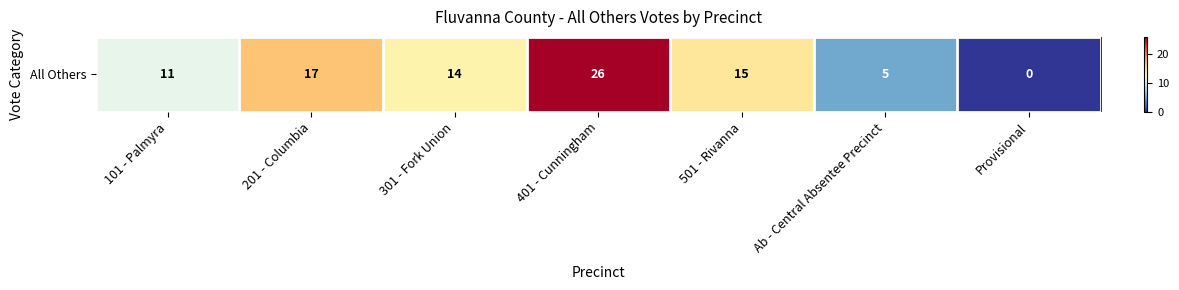

What is the difference between the values at 401 - Cunningham and 501 - Rivanna?

11